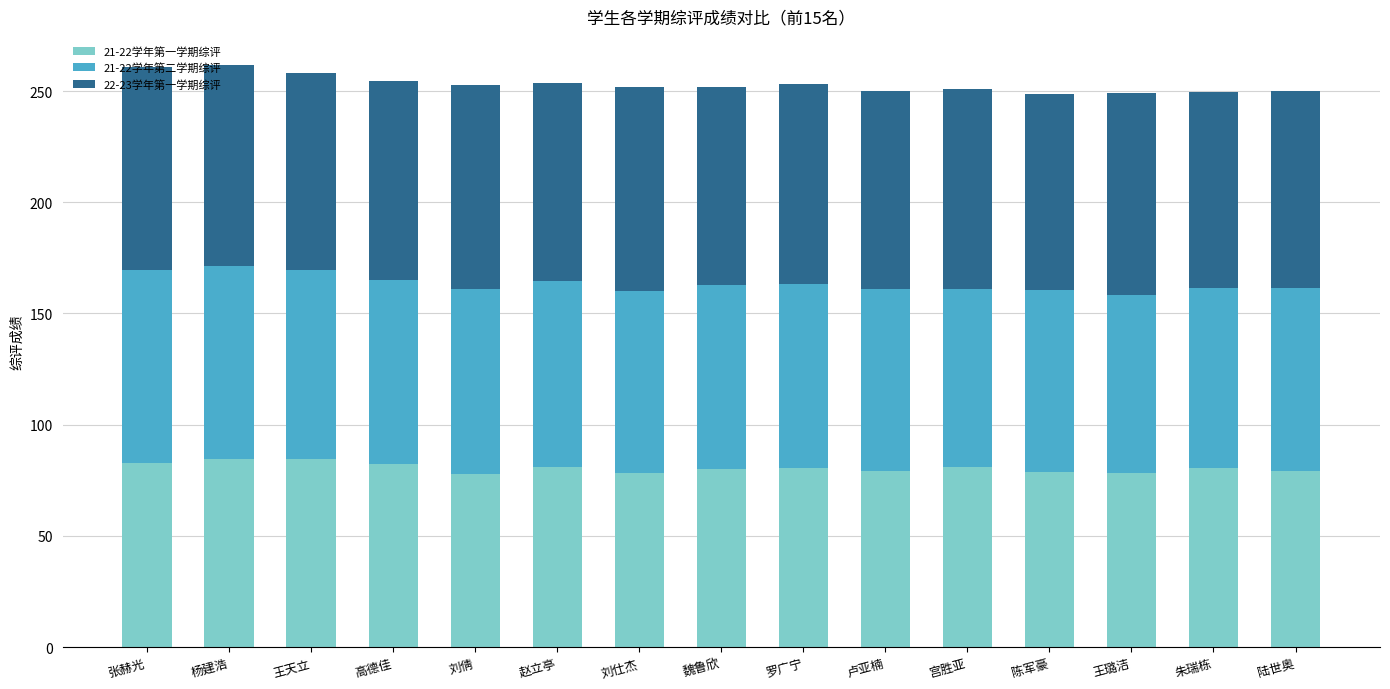

How many series are shown in this chart?

3